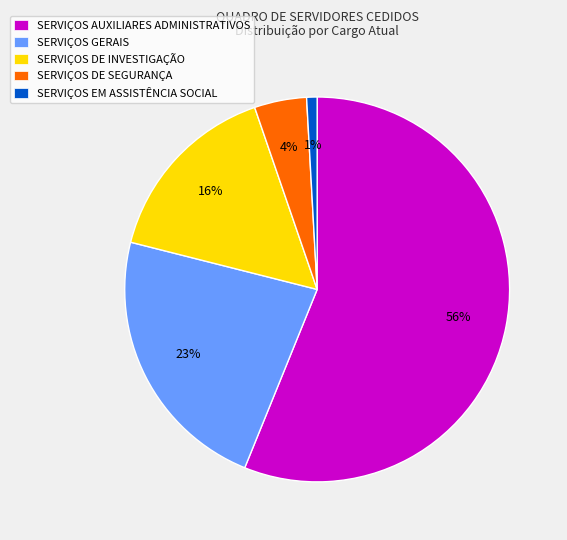

To the nearest percent, what percentage of the pie is SERVIÇOS AUXILIARES ADMINISTRATIVOS?

56%